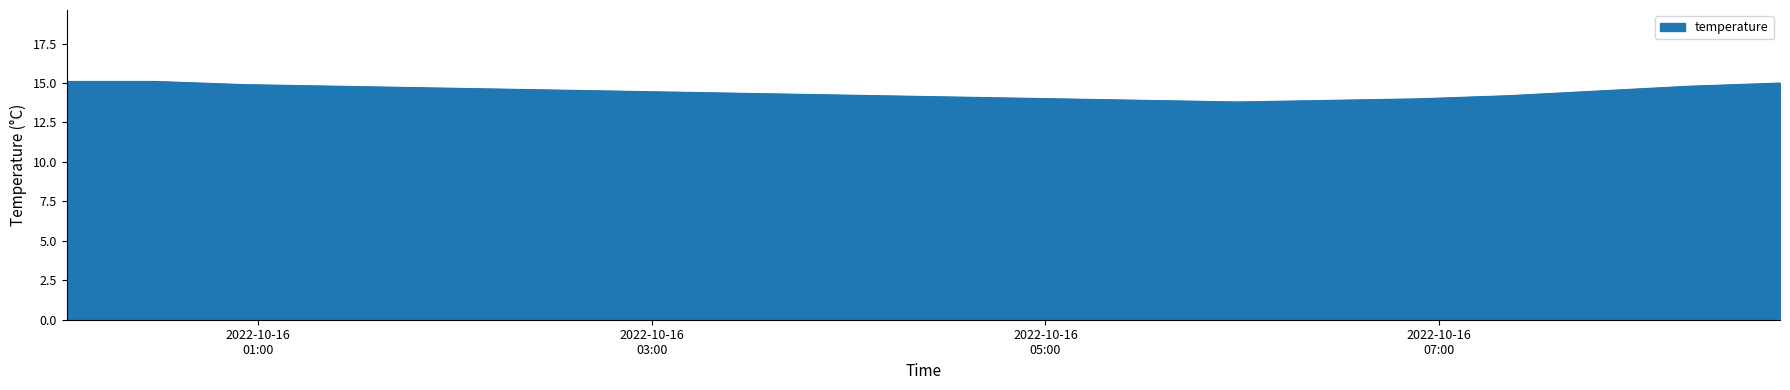

What is the smallest value displayed?

13.8